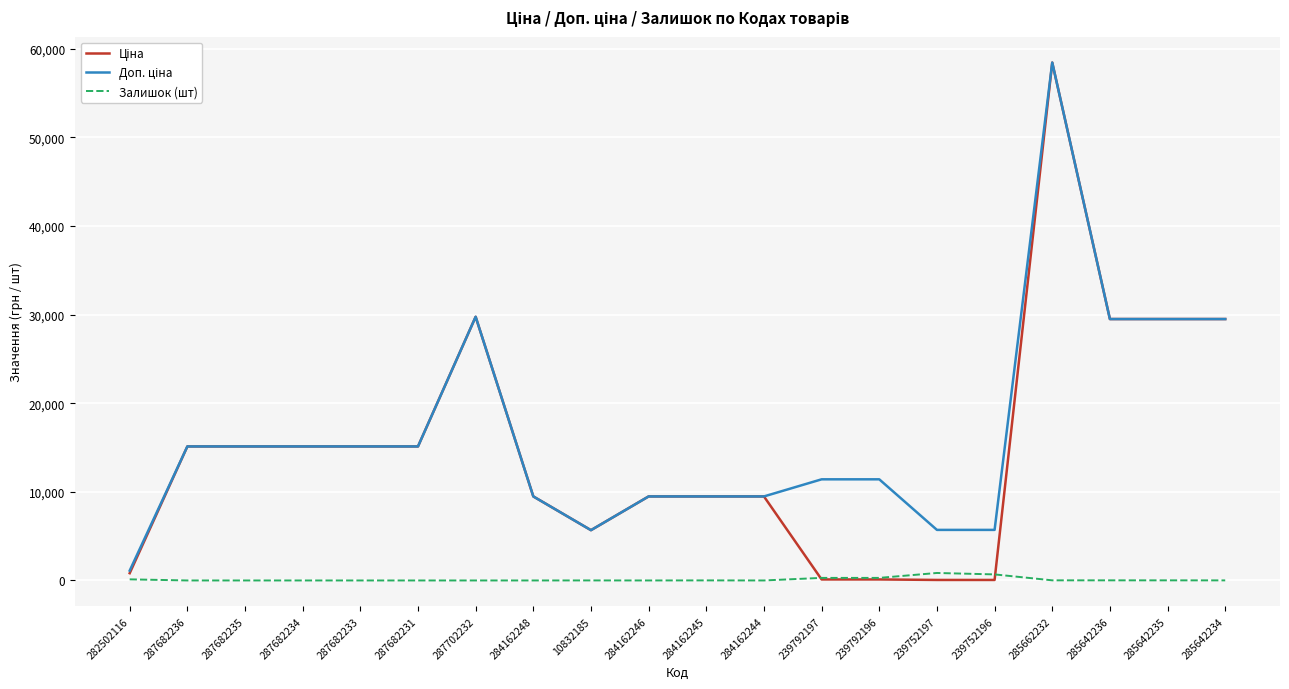

At which category is the sum across all series the highest?

285662232